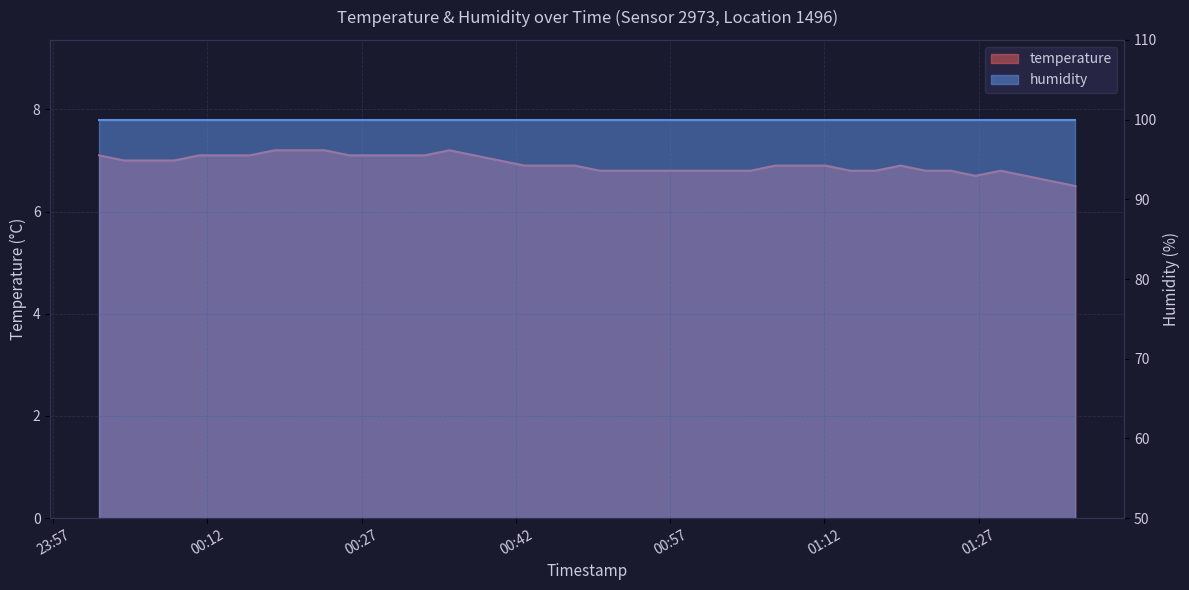

What is the label of the 25th point from the left?

2023-12-20T00:59:57